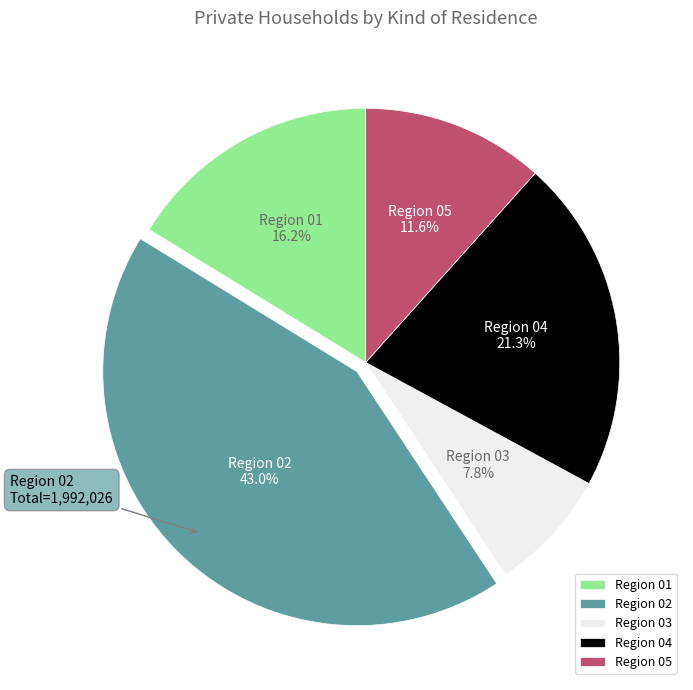

Approximately how many times larger is the value at Region 04 compared to Region 03?

2.7